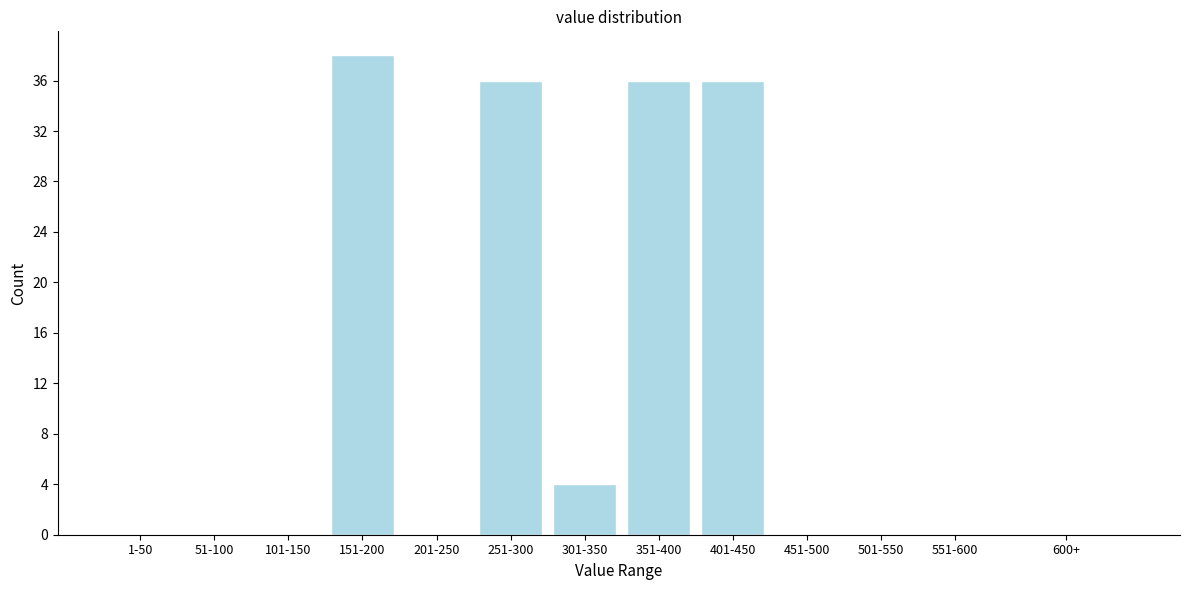

Reading left to right, what are all the values shown in this chart?

1-50=0	51-100=0	101-150=0	151-200=38	201-250=0	251-300=36	301-350=4	351-400=36	401-450=36	451-500=0	501-550=0	551-600=0	600+=0